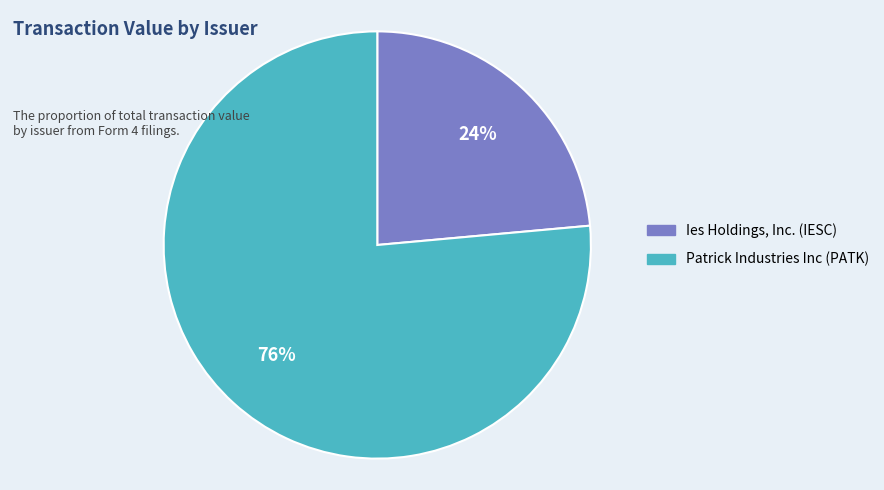

Is the sum of Ies Holdings, Inc. (IESC) and Patrick Industries Inc (PATK) greater than half?

Yes